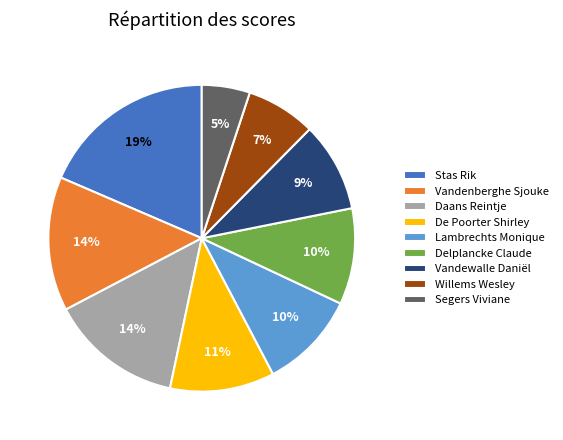

Is Lambrechts Monique the majority of the pie?

No